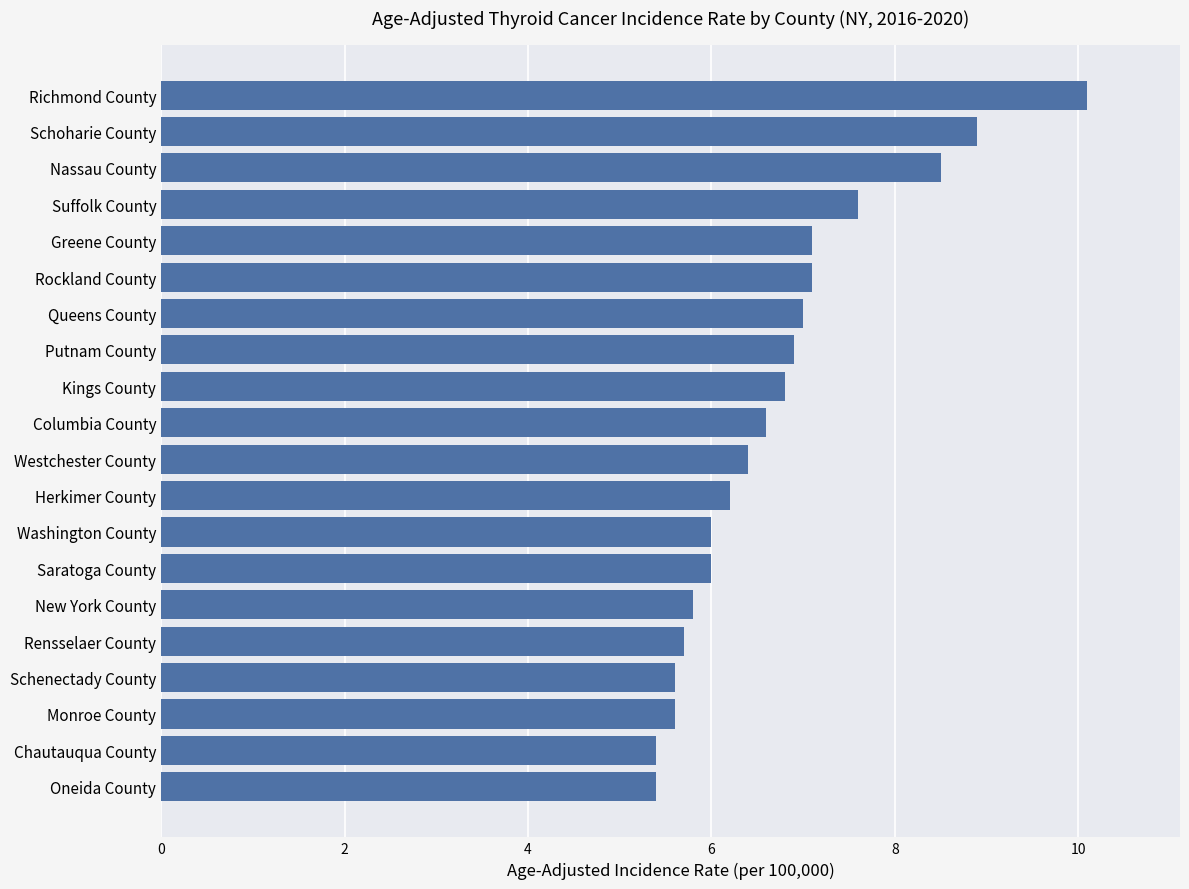

At which category does the chart reach its peak across all series?

Richmond County